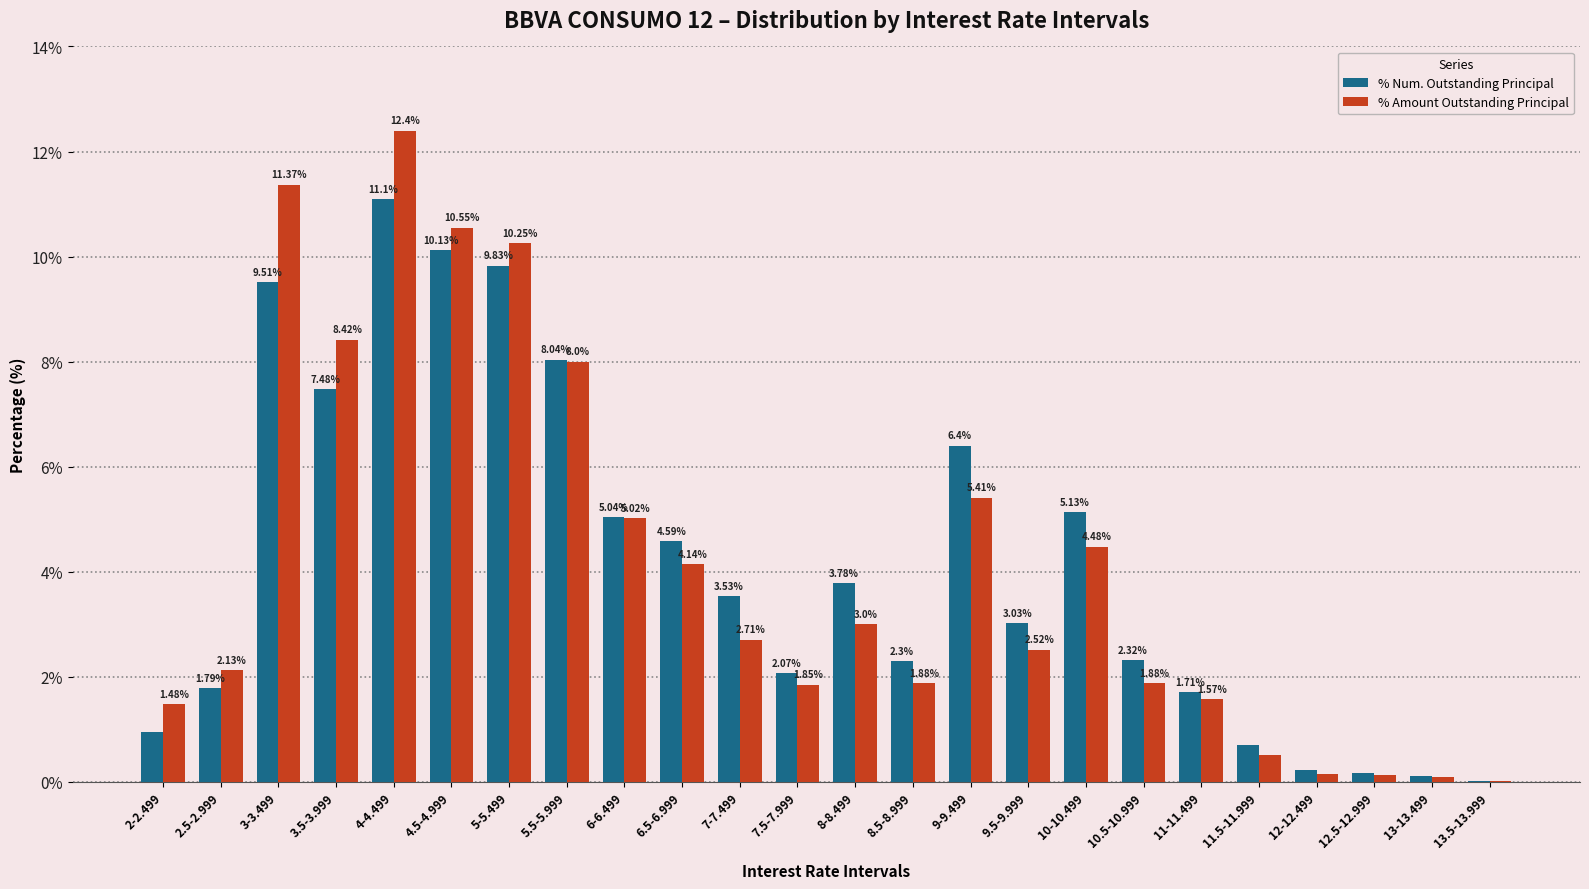

How many data points in % Amount Outstanding Principal are above 2?

14